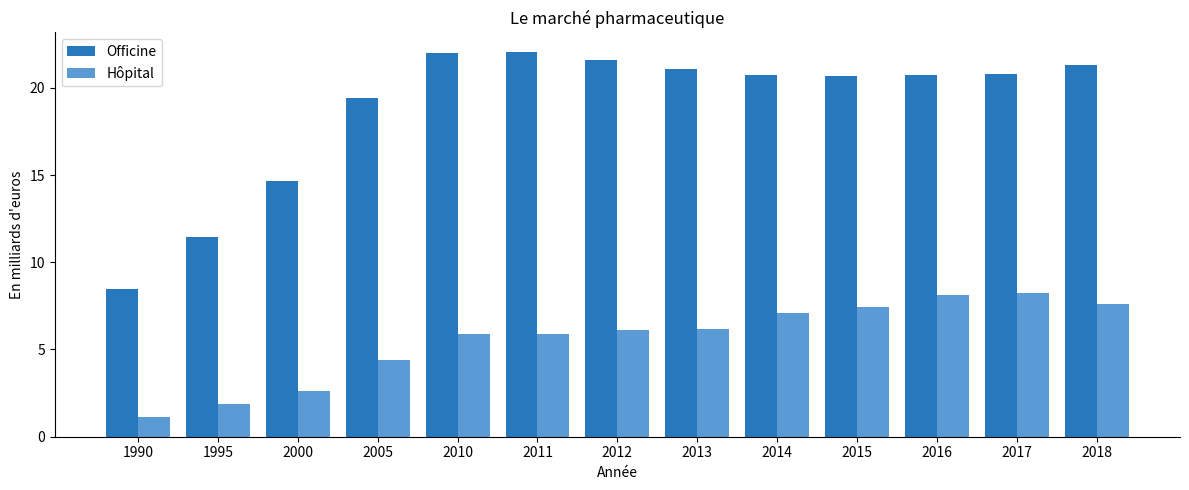

How many values in the Officine series exceed 20?

9